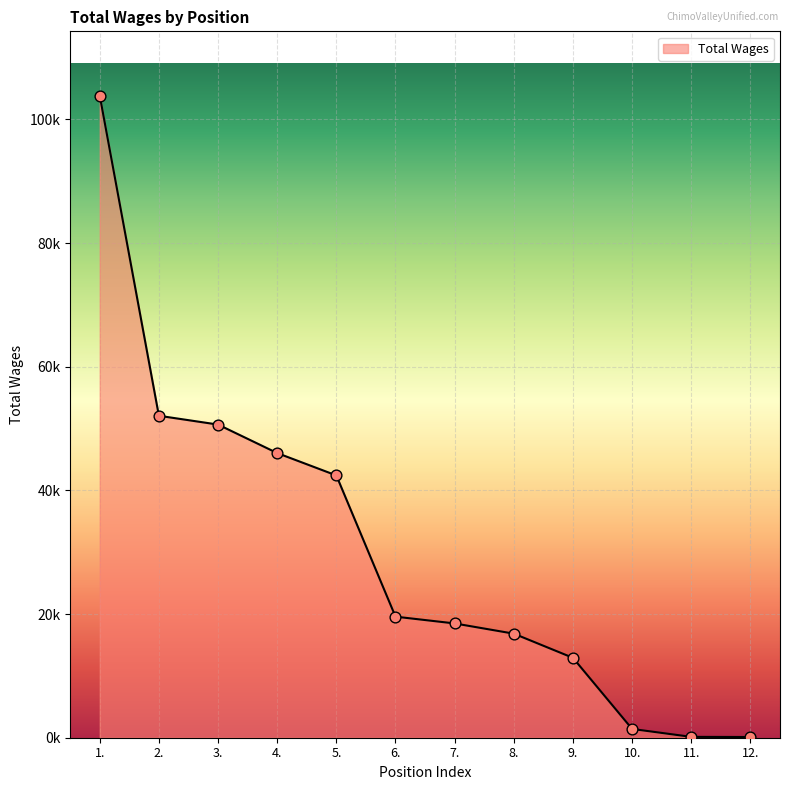

What is the change in value from 2. to 7.?

-33583